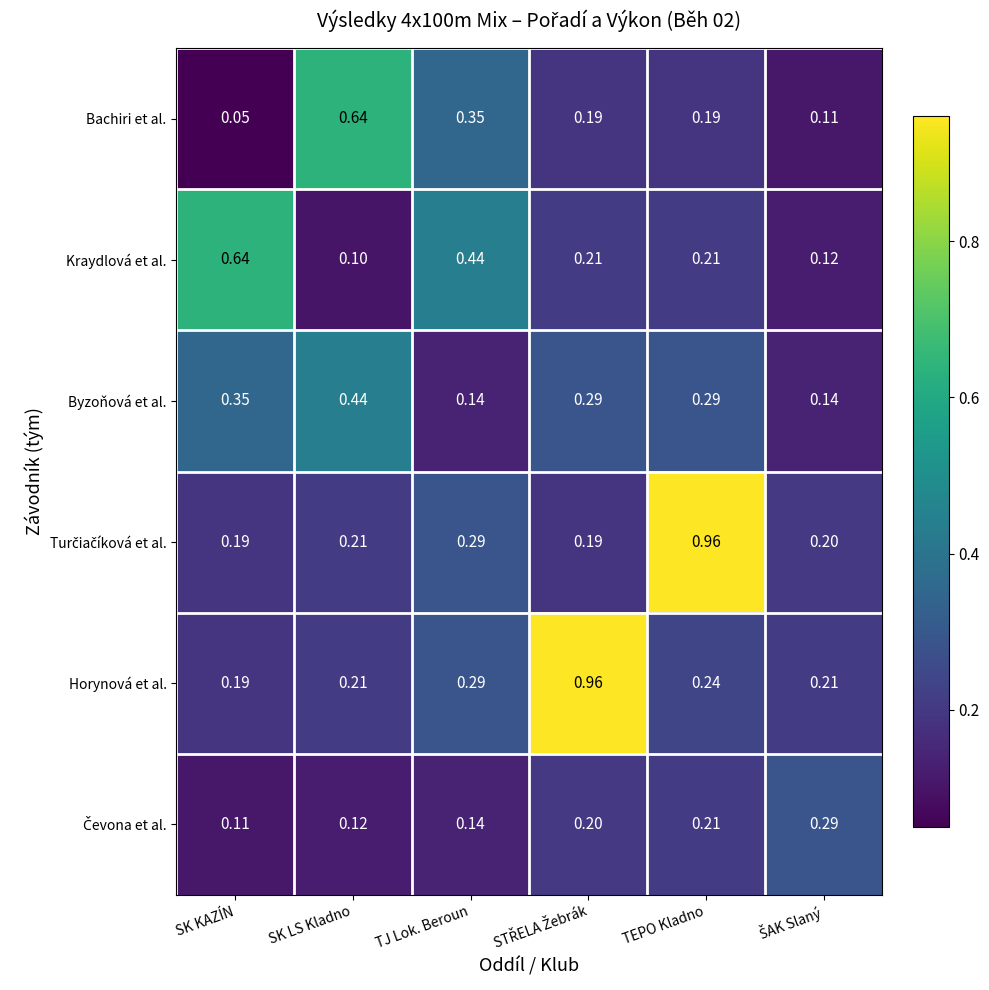

Which category has the lowest value across all series?

SK KAZÍN